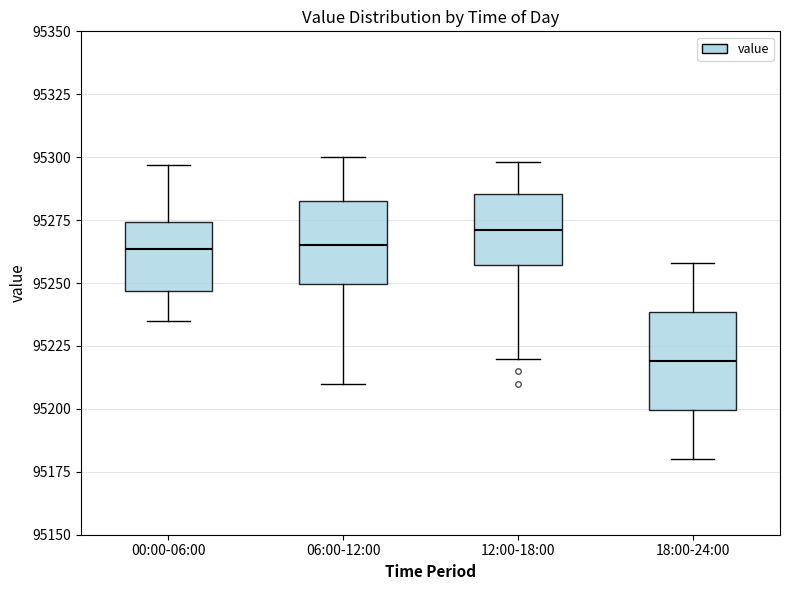

Where does the median line of the box for 06:00-12:00 sit on the y-axis? The values are not printed on the chart, so give them approximately, as read against the axis.

95265